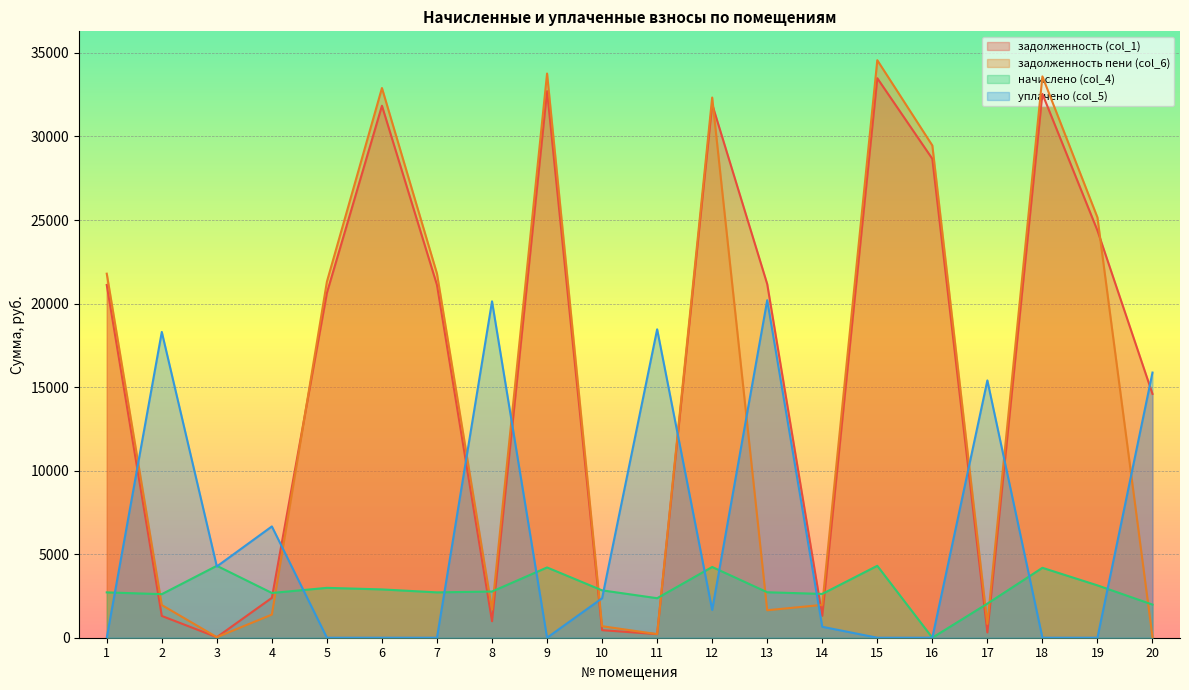

The value of начислено (col_4) at 4 is 4562.2. True or false?

False